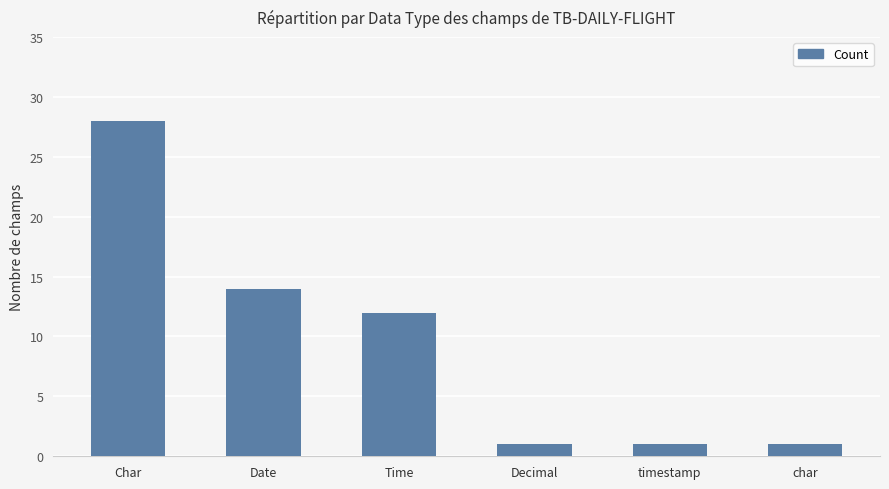

Are the bars horizontal?

No